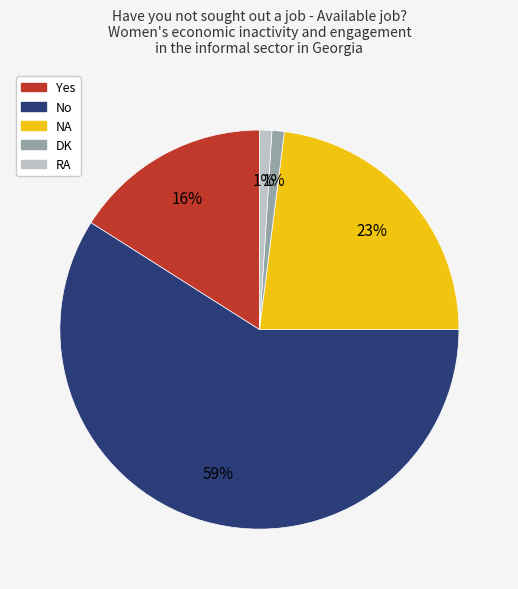

True or false: No accounts for 59% of the total.

True